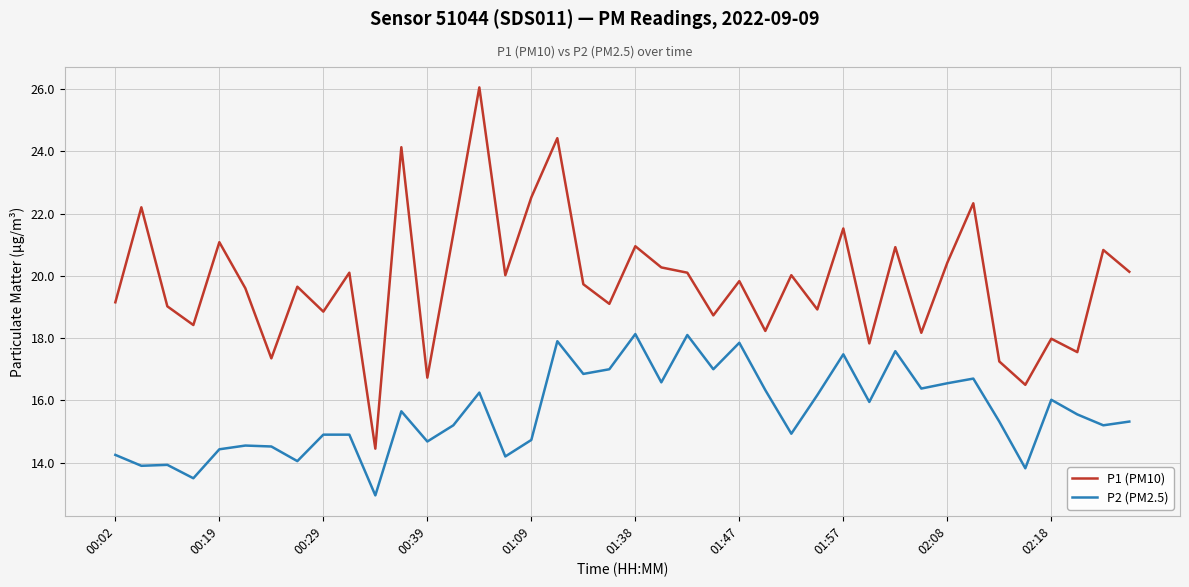

What is the maximum value shown in the chart?

26.1